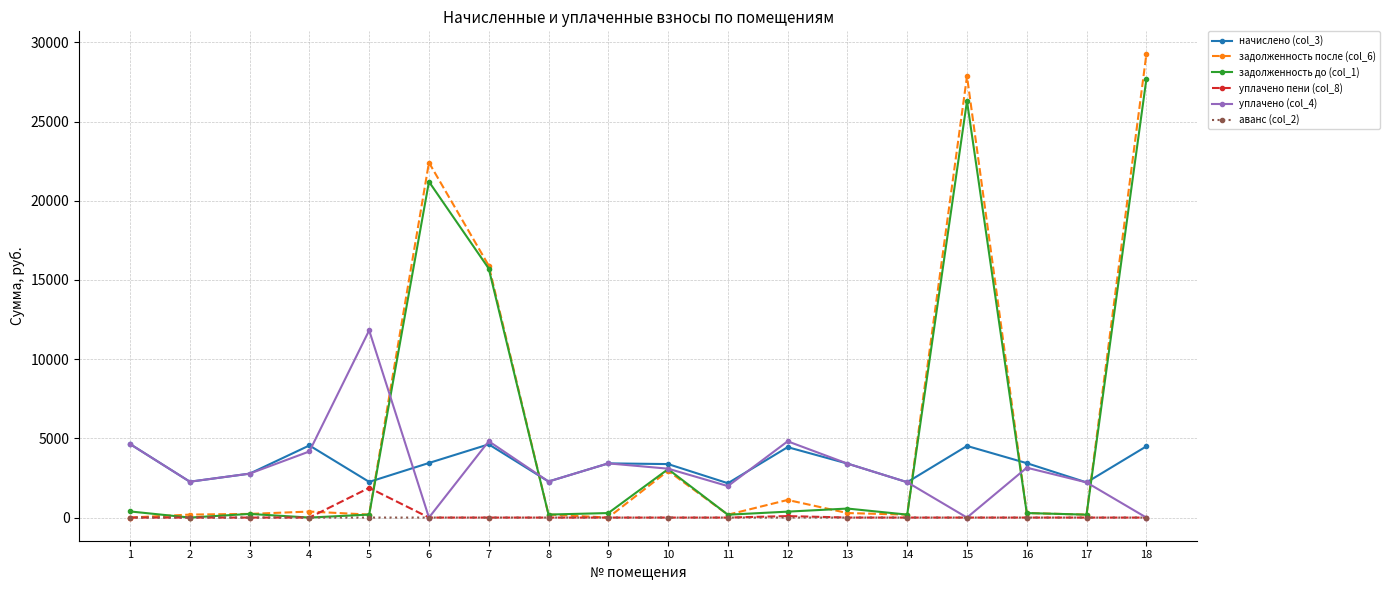

What is the sum of all задолженность после (col_6) values?

101782.8